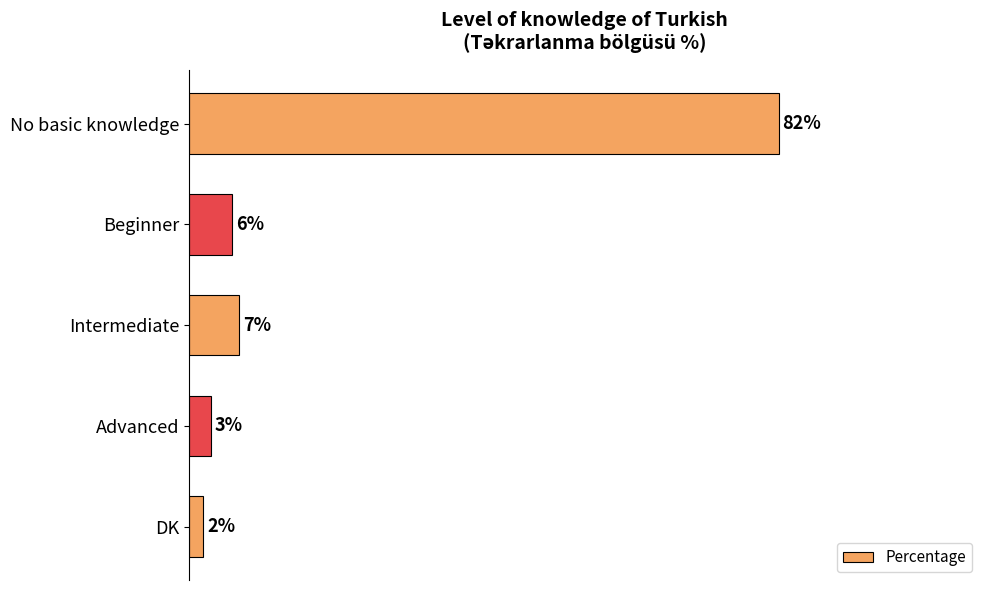

Does the chart contain stacked bars?

No